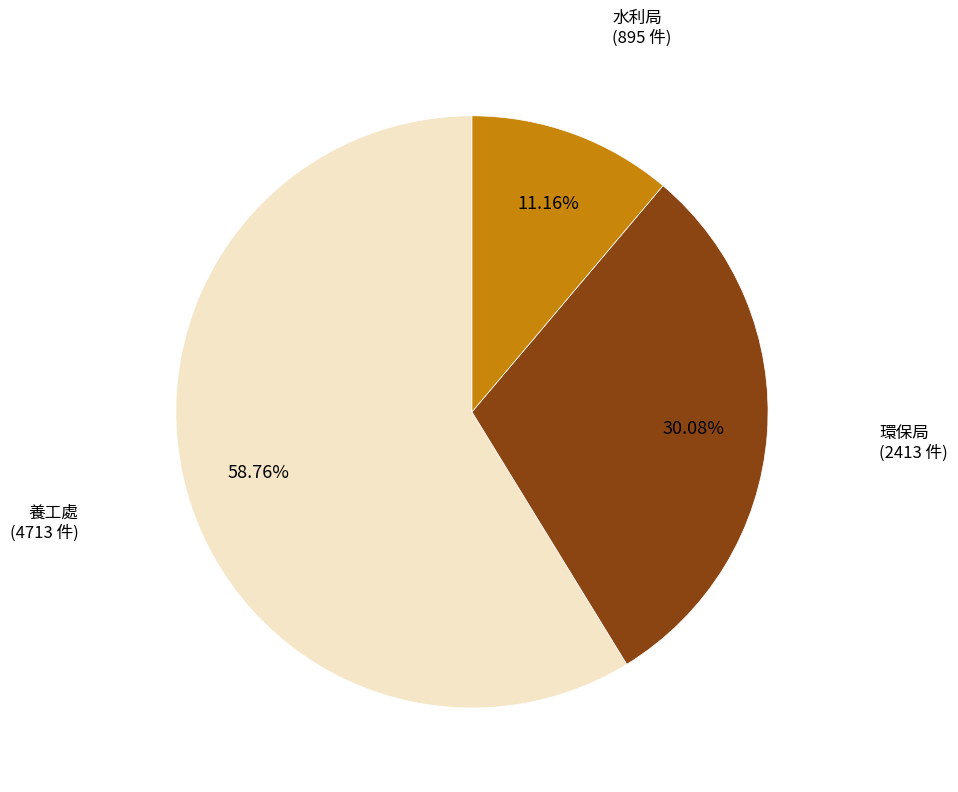

Does 水利局 account for over 50% of the chart?

No